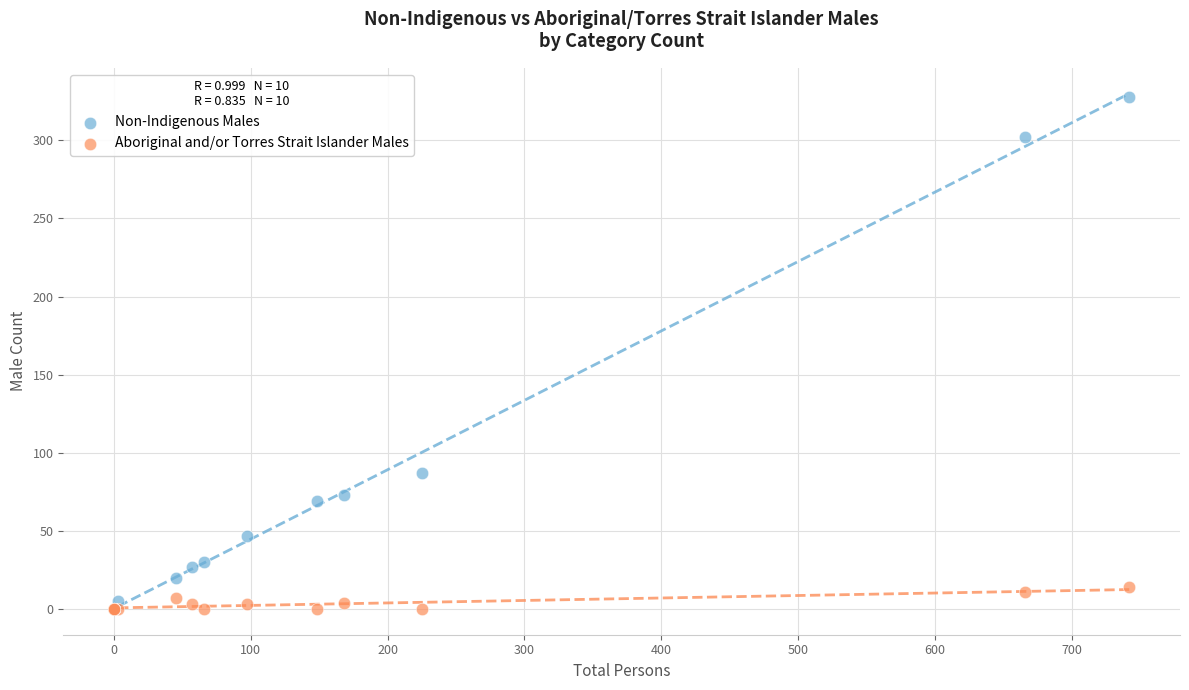

Across all series, what Y value is closest to 164?

87